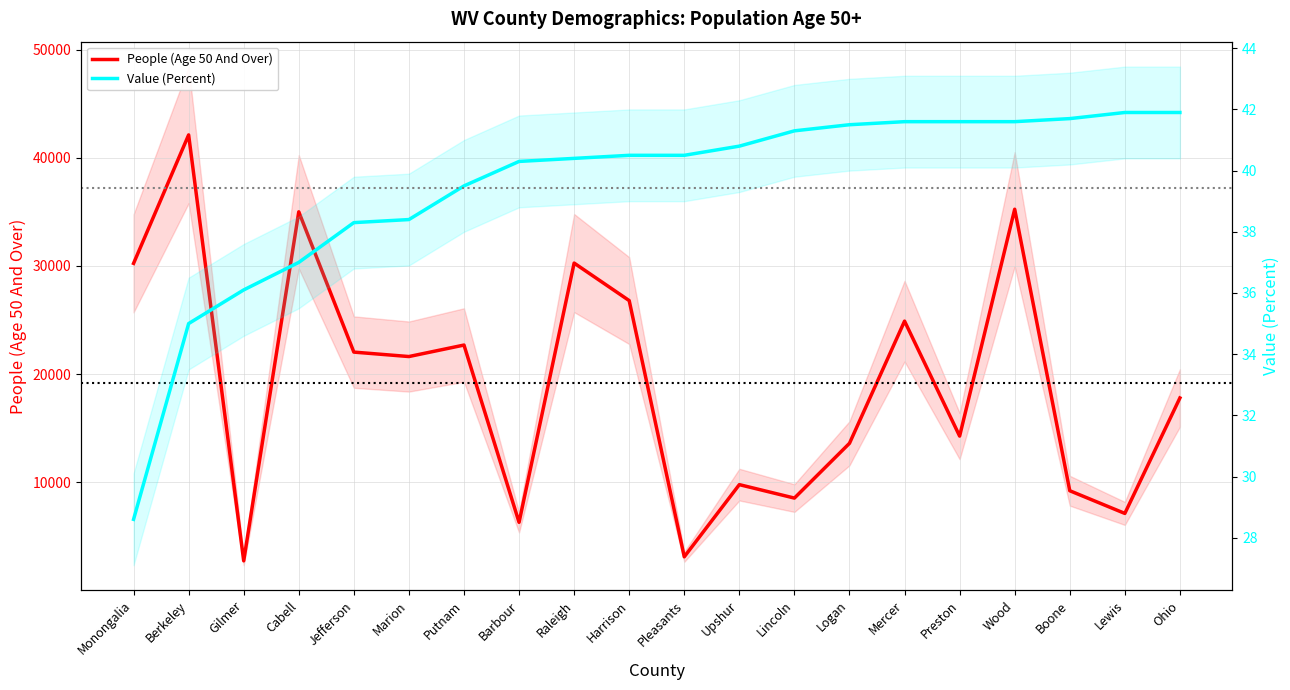

Does the chart display data point markers on the line(s)?

No